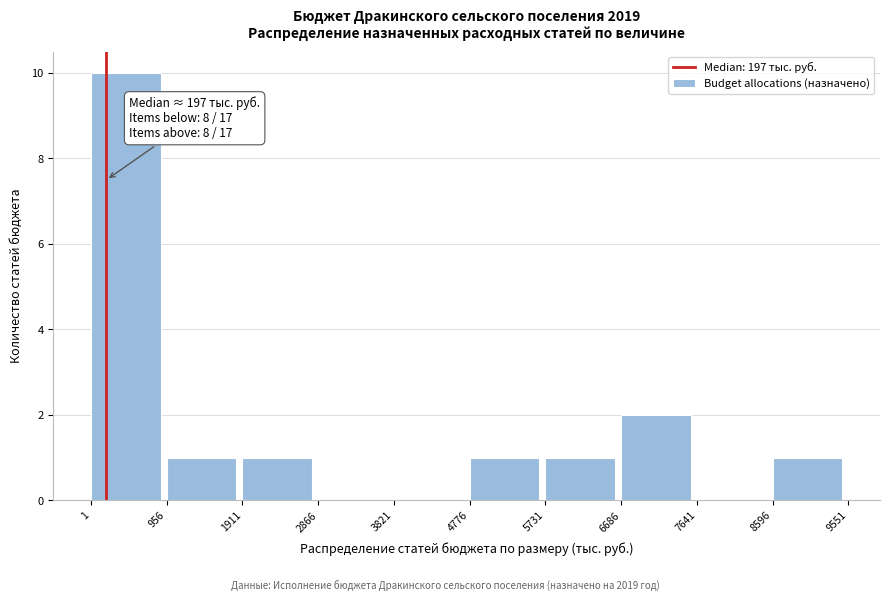

Which range on the x-axis has the tallest bar?

1 to 956